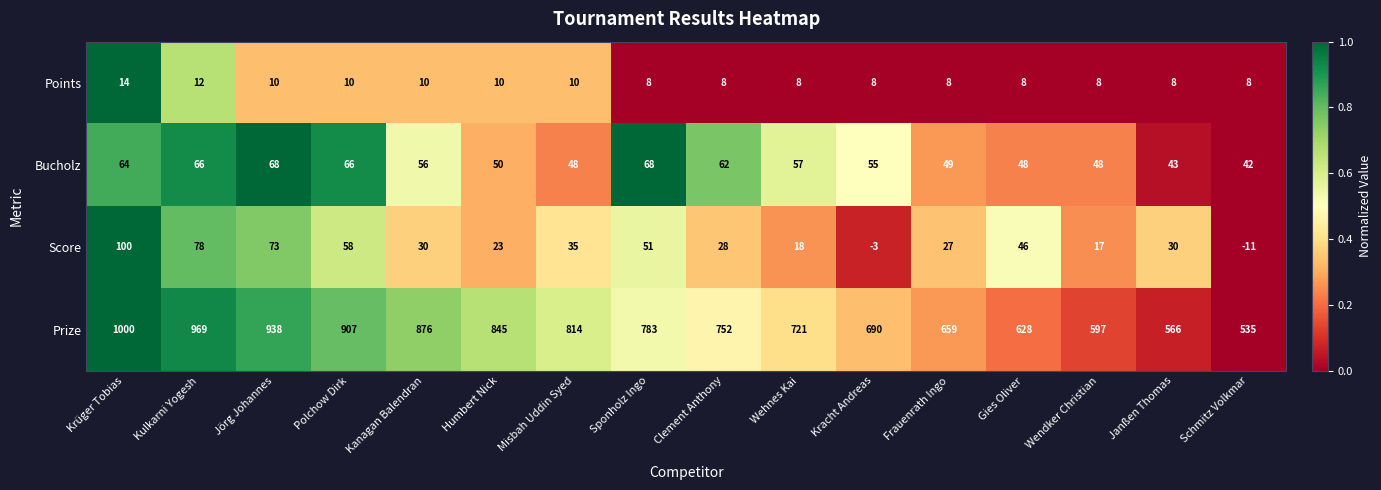

The Prize series shows 566 at Janßen Thomas. True or false?

True